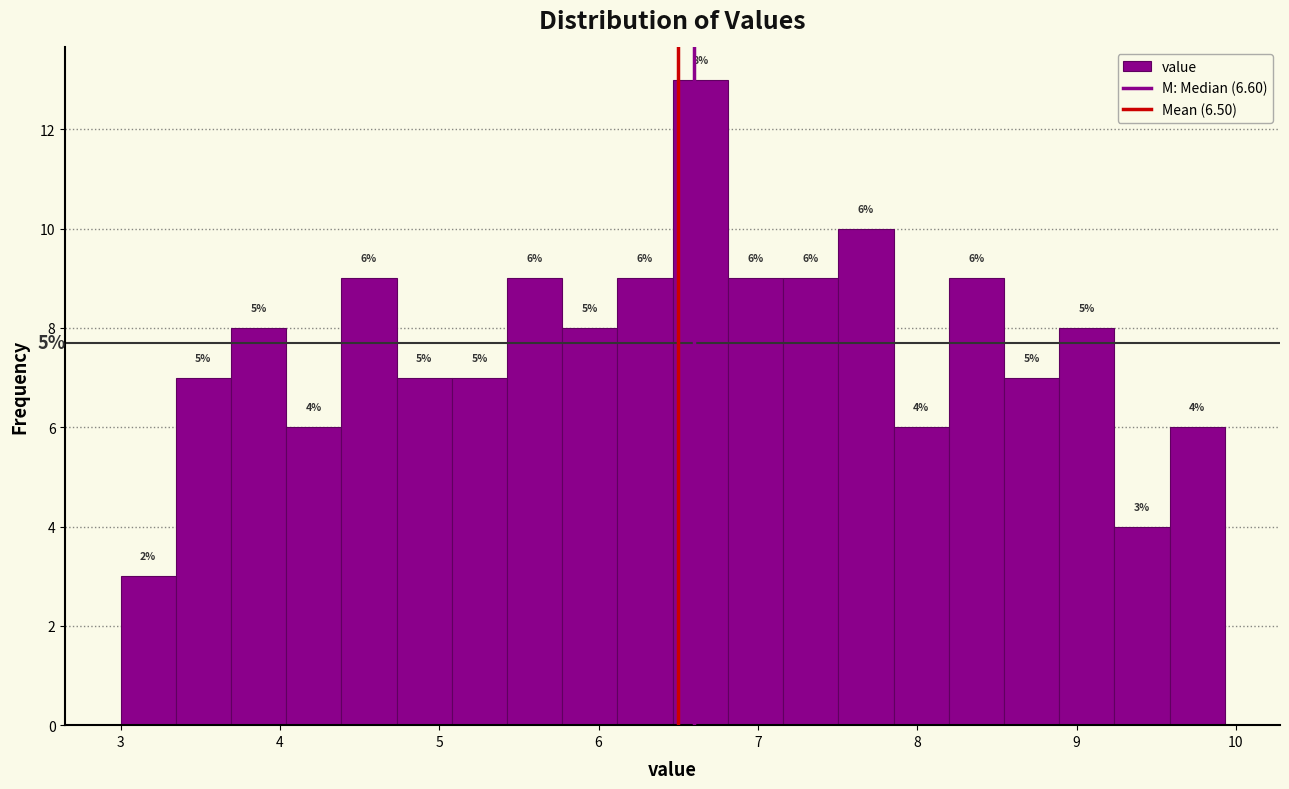

Around what value on the x-axis is the tallest bar? Give the approximate position of its centre, as read against the axis.

6.6